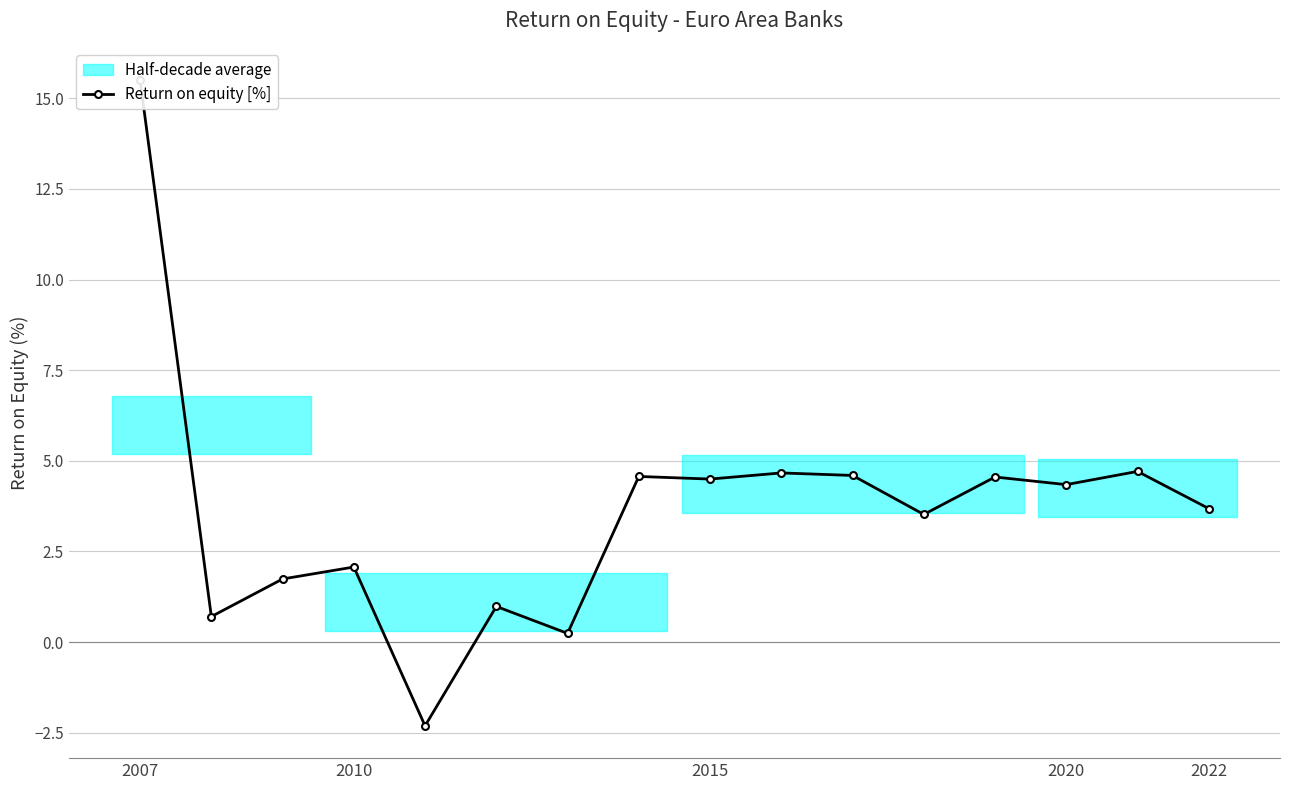

What is the sum of all values?

58.1